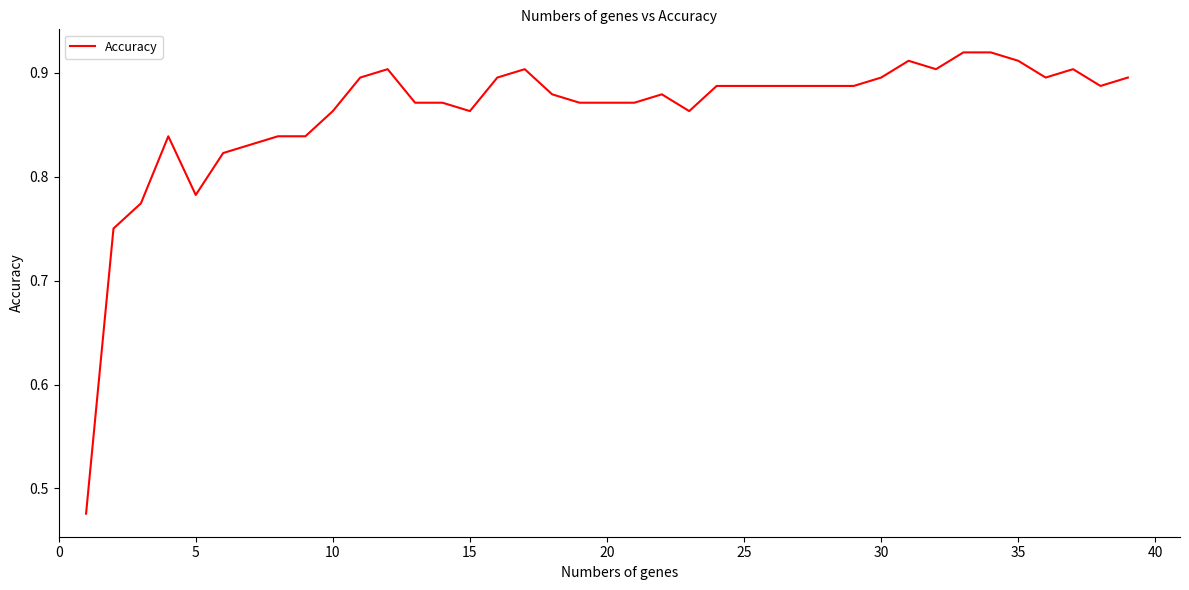

The value at 20 is 1.4. True or false?

False